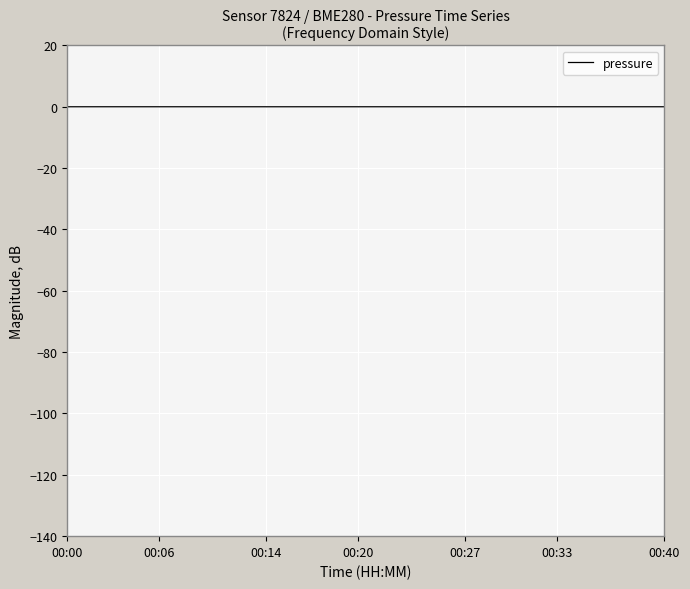

How many lines are shown in the chart?

1